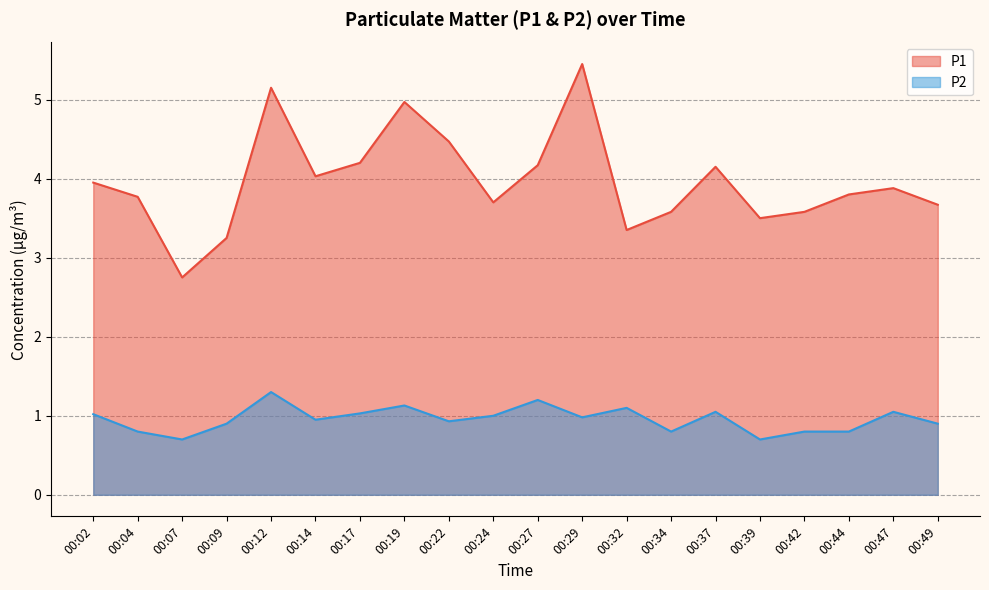

In P1, how many points are higher than both neighbors (excluding endpoints)?

5